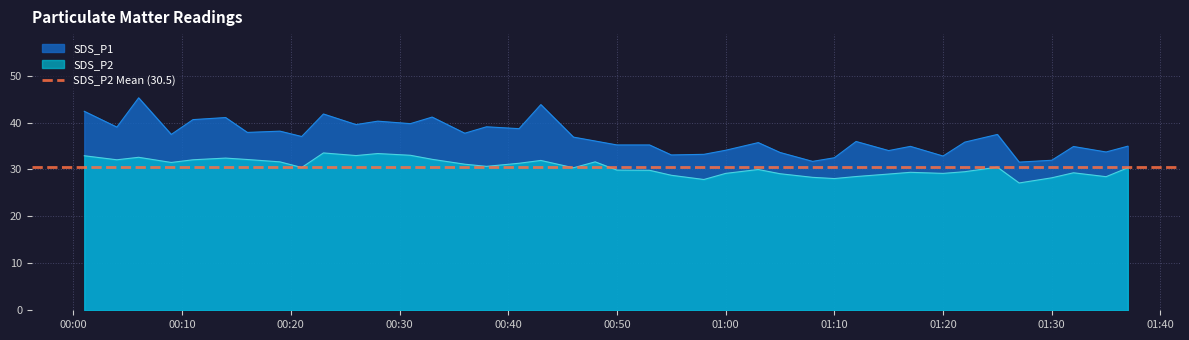

At which label does SDS_P1 first exceed 36?

2024/01/20 00:01